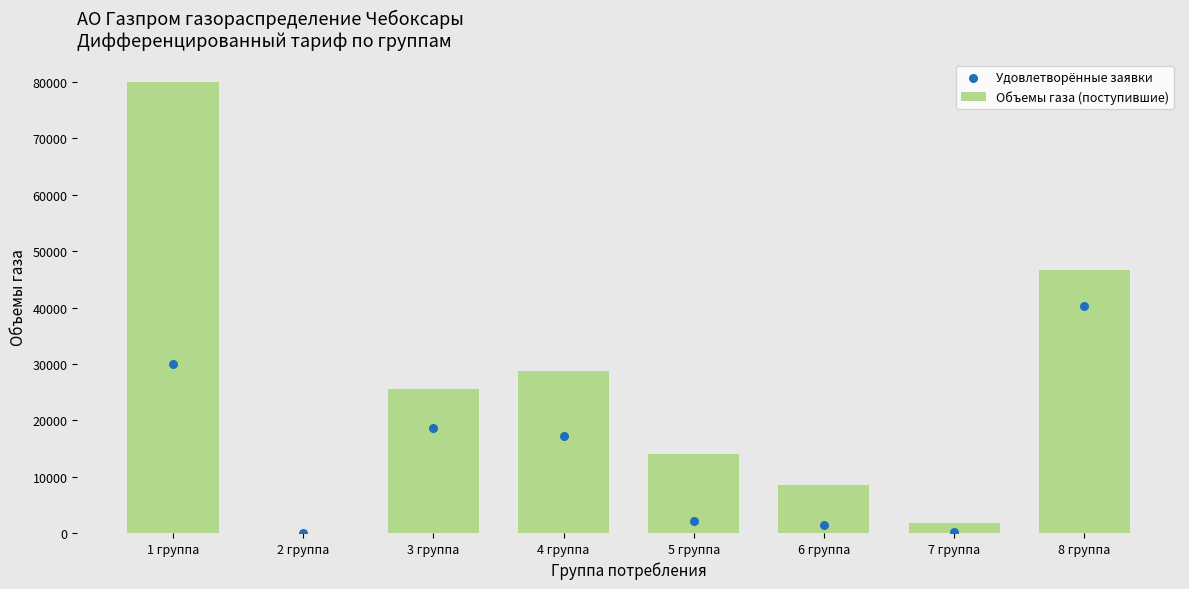

What is the total value across all series at 4 группа?

45927.8